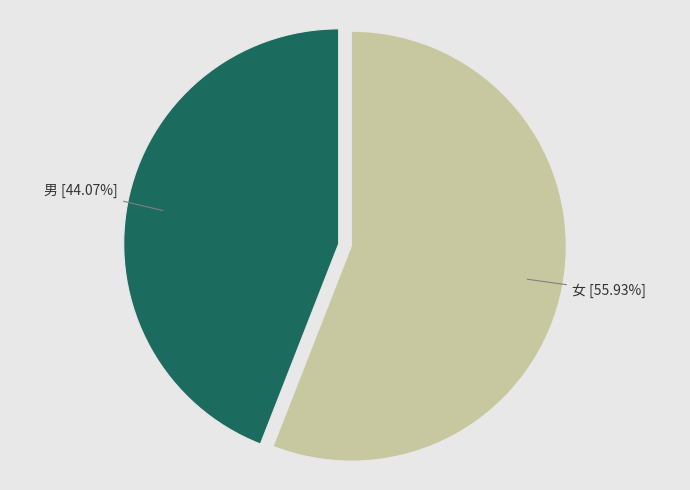

Is it true that 男 is 44% of the pie?

True